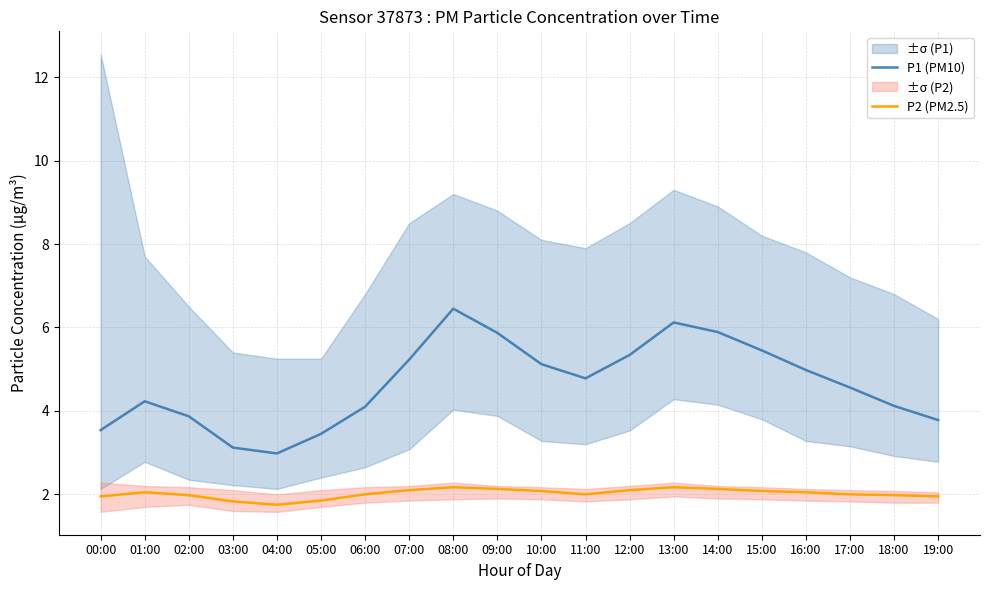

True or false: P2 (PM2.5) and P1 (PM10) intersect in this chart.

False